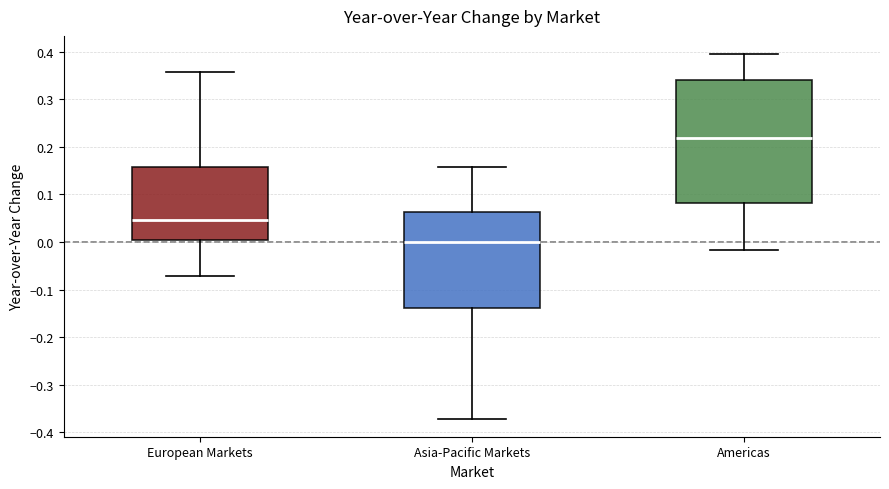

Reading left to right, transcribe this box plot: for each box, give where its median line is, the range the box spans, and where its two whiskers end, as read against the y-axis. The values are not printed on the chart, so give them approximately, as read against the axis.

European Markets: median 0.05, box 0.01 to 0.16, whiskers -0.07 to 0.36
Asia-Pacific Markets: median 0.00, box -0.14 to 0.06, whiskers -0.37 to 0.16
Americas: median 0.22, box 0.08 to 0.34, whiskers -0.02 to 0.40